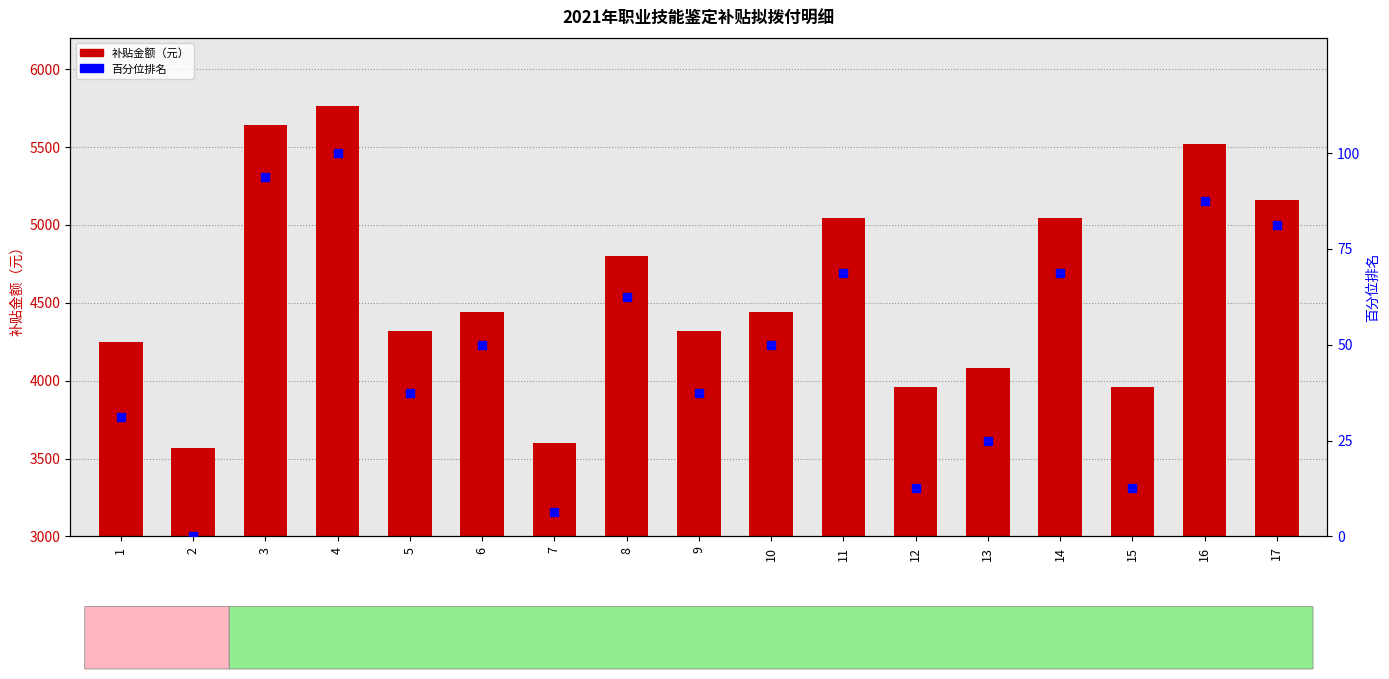

What is the total value across all series at 8?

4862.5